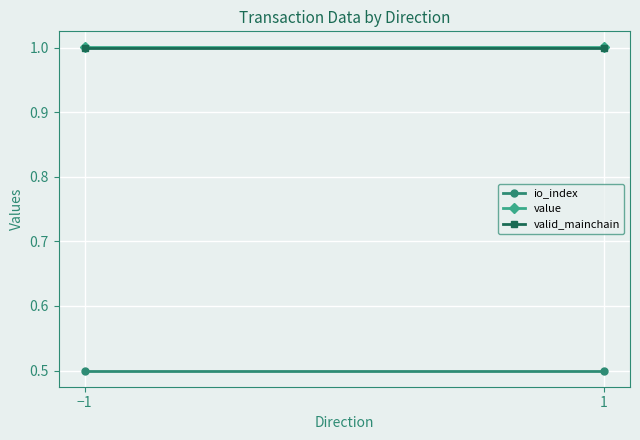

Reading right to left, extract all data points from this chart.

io_index: 1=0.5	−1=0.5
value: 1=1.0	−1=1.0
valid_mainchain: 1=1.0	−1=1.0